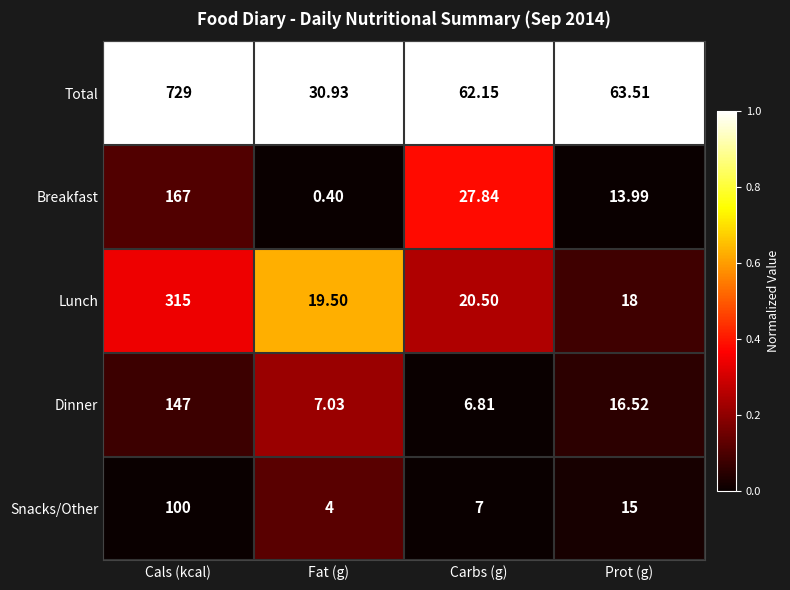

Which series has the largest range (max minus min)?

Total